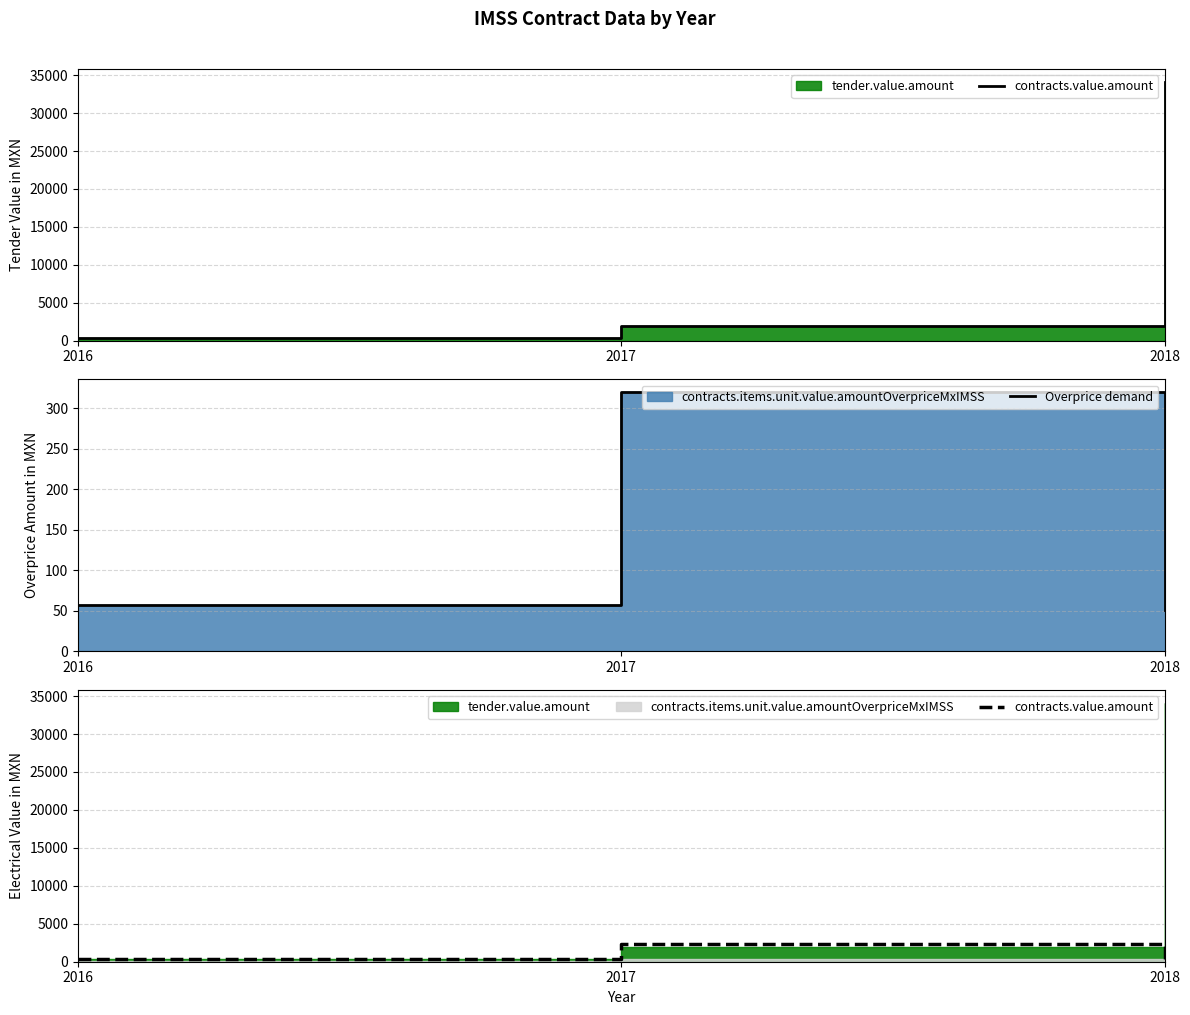

What is the total value across all series at 2017?

2635.8